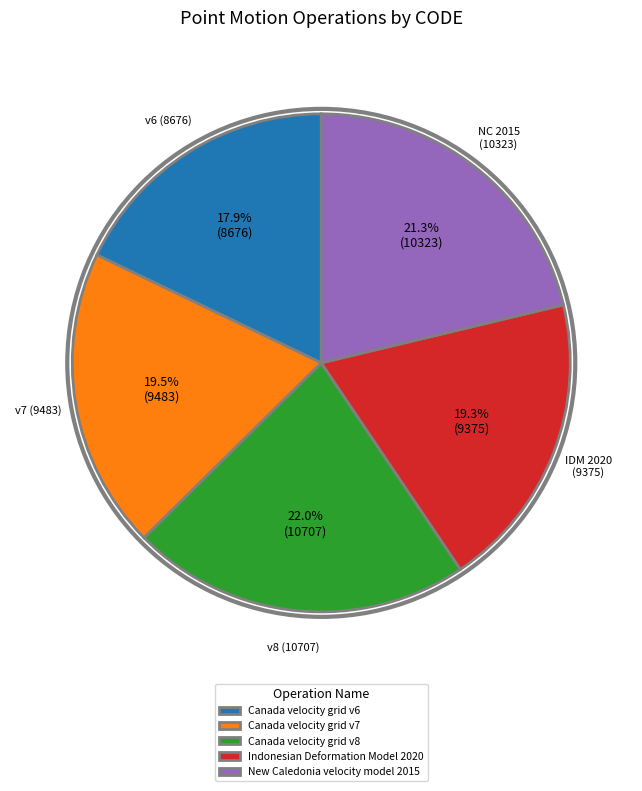

Is it true that New Caledonia velocity model 2015 is 21% of the pie?

True